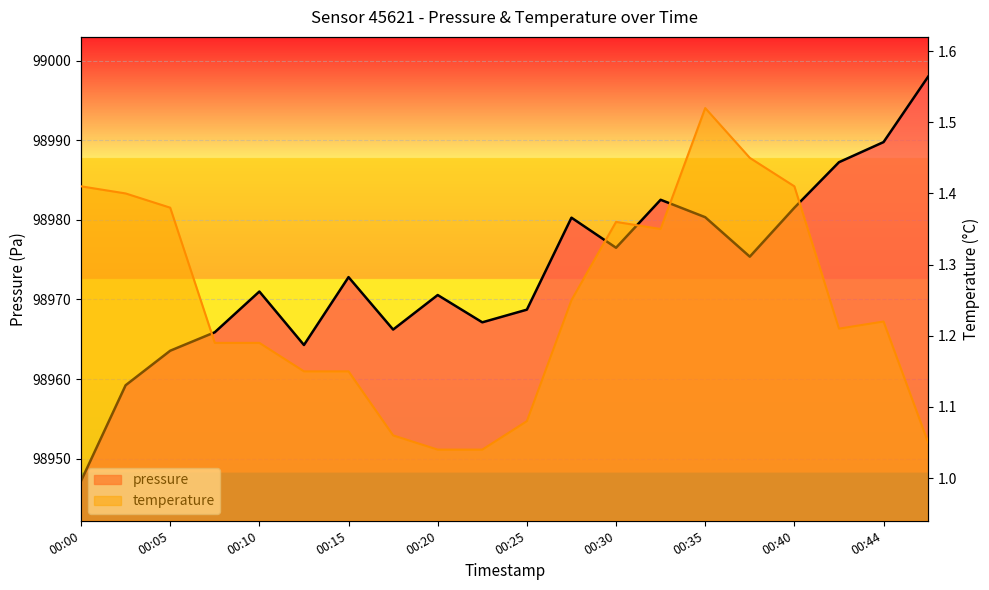

At which category does the chart reach its minimum across all series?

00:20